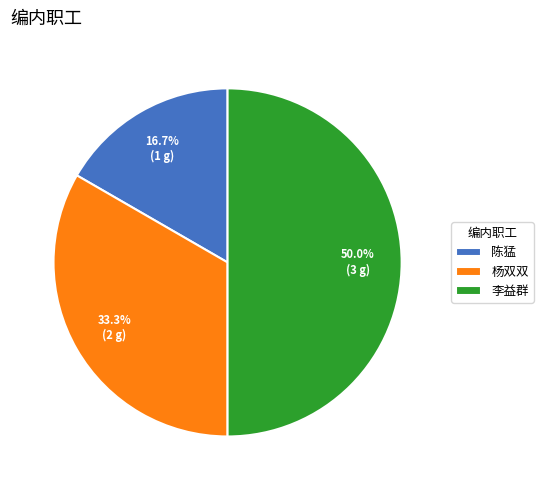

Does 陈猛 account for over 50% of the chart?

No